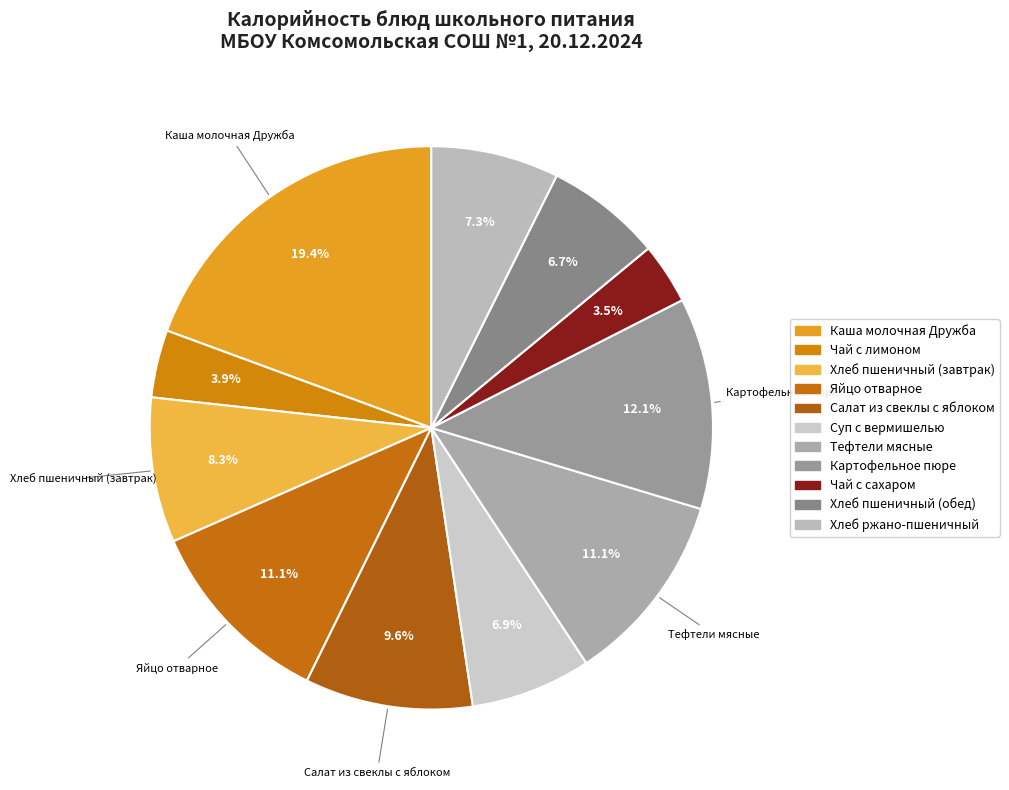

How many slices are in this pie chart?

11